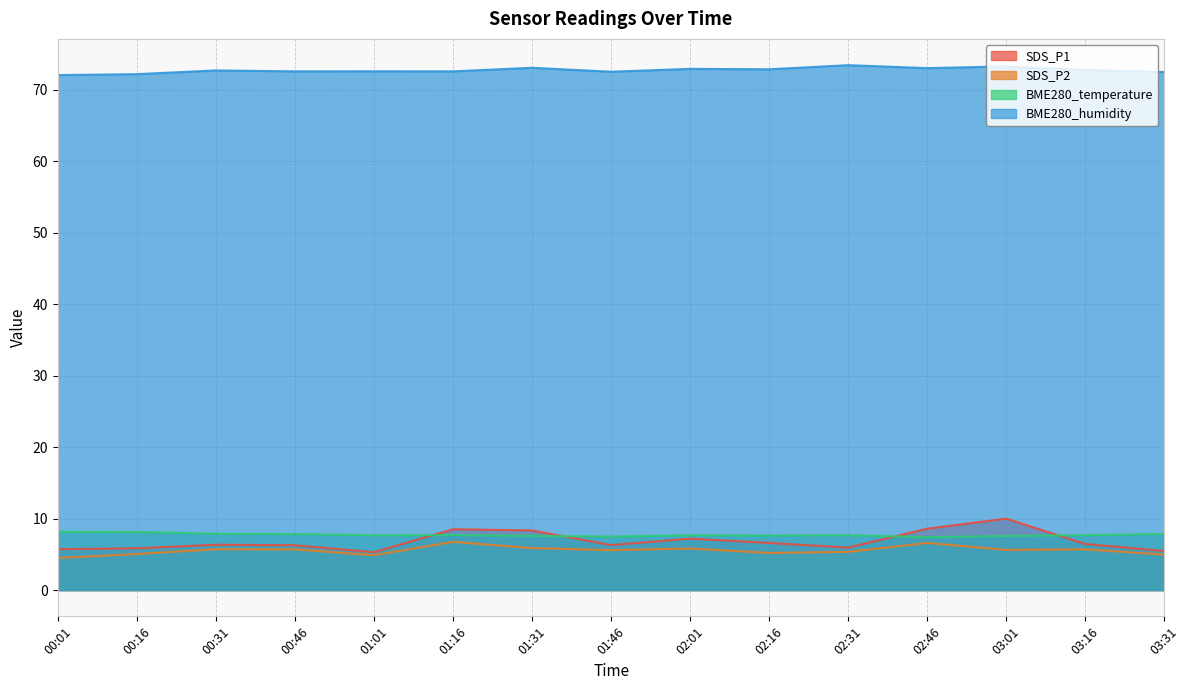

What are all the series names shown in the legend?

SDS_P1, SDS_P2, BME280_temperature, BME280_humidity